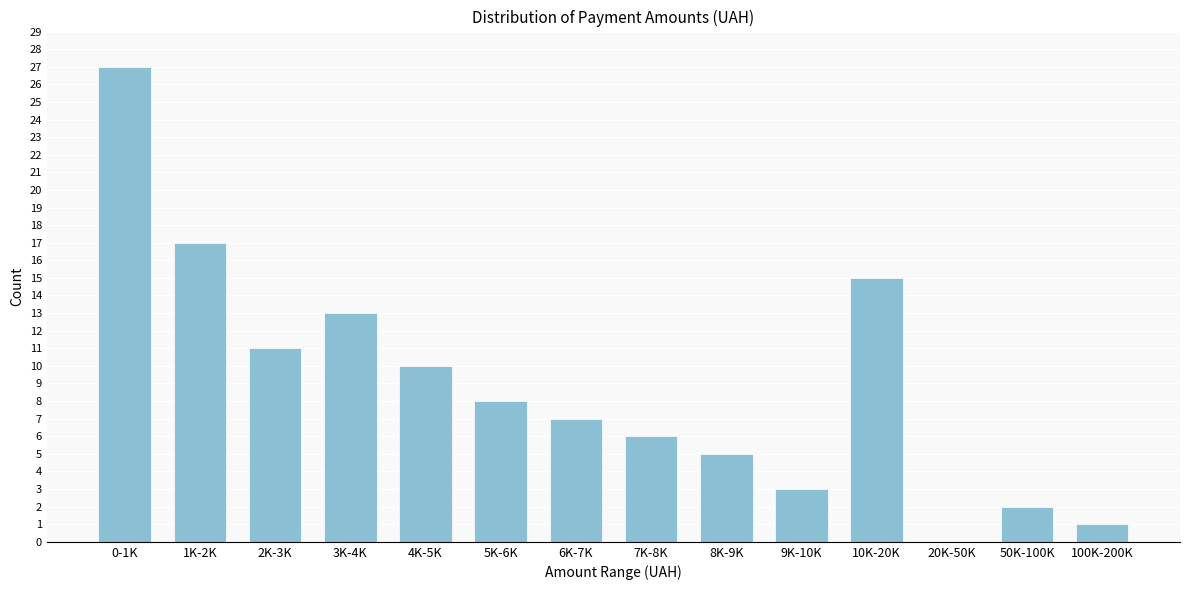

Reading left to right, list all the values displayed in this chart.

0-1K=27	1K-2K=17	2K-3K=11	3K-4K=13	4K-5K=10	5K-6K=8	6K-7K=7	7K-8K=6	8K-9K=5	9K-10K=3	10K-20K=15	20K-50K=0	50K-100K=2	100K-200K=1